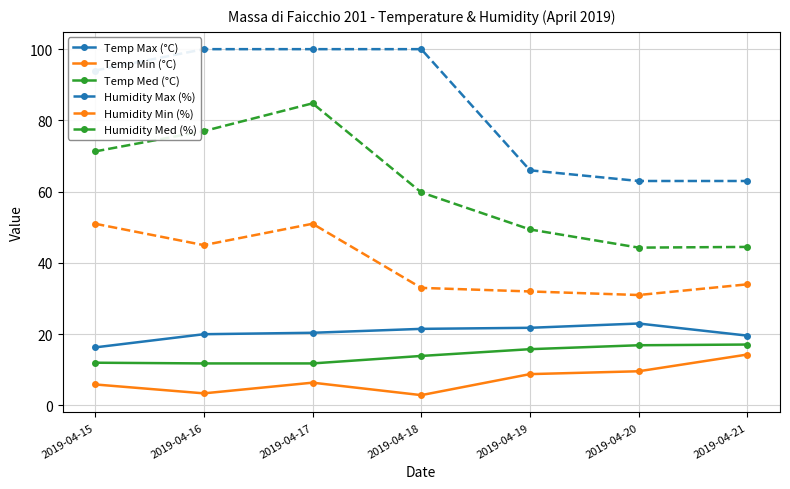

What is the sum of the Temp Med (°C) values at 2019-04-21 and 2019-04-15?

29.1